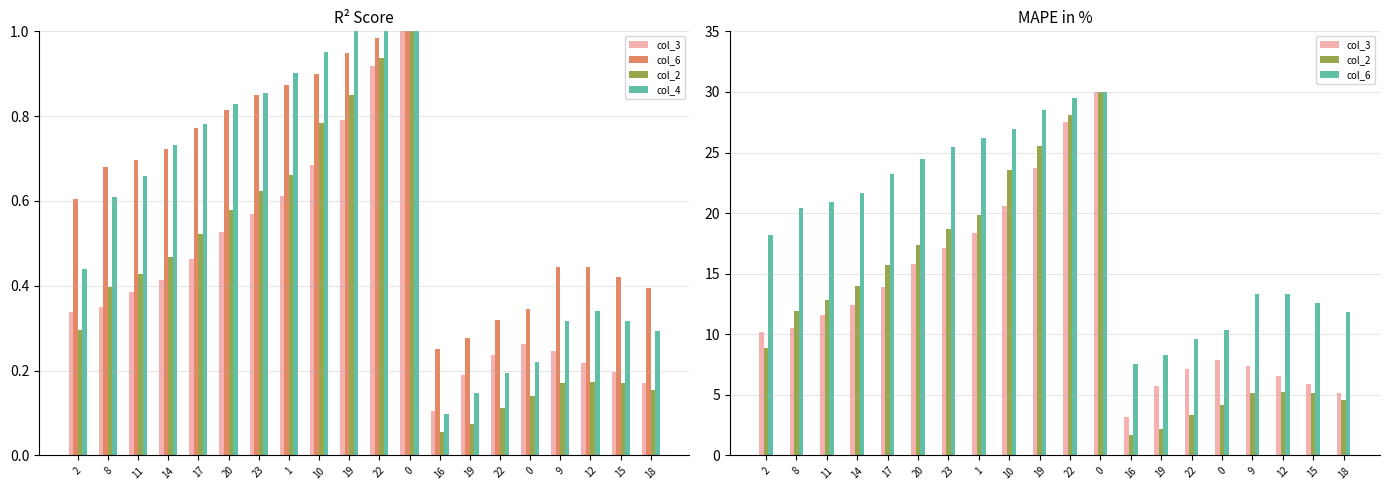

Which series changed the most between 16 and 0?

col_3